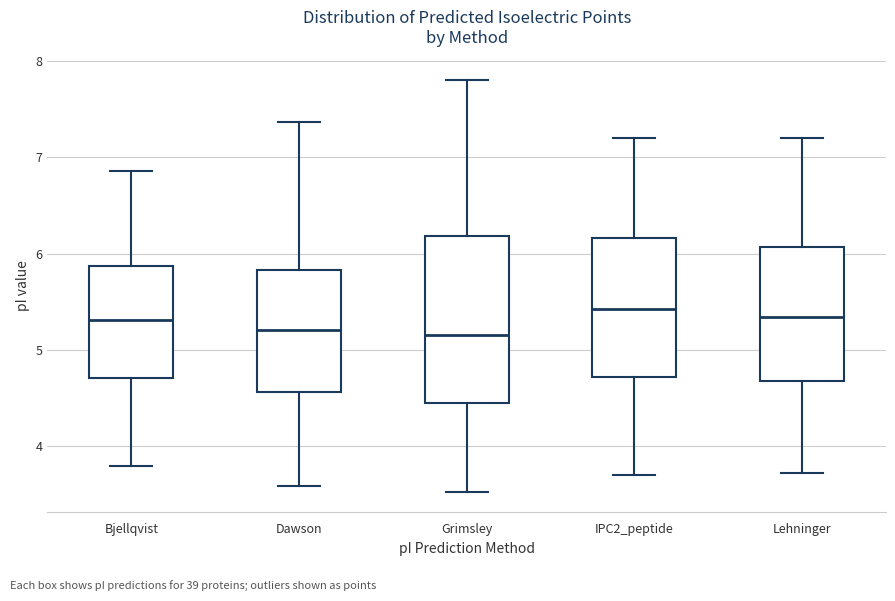

Comparing the boxes themselves (not the whiskers), which one is the tallest?

Grimsley